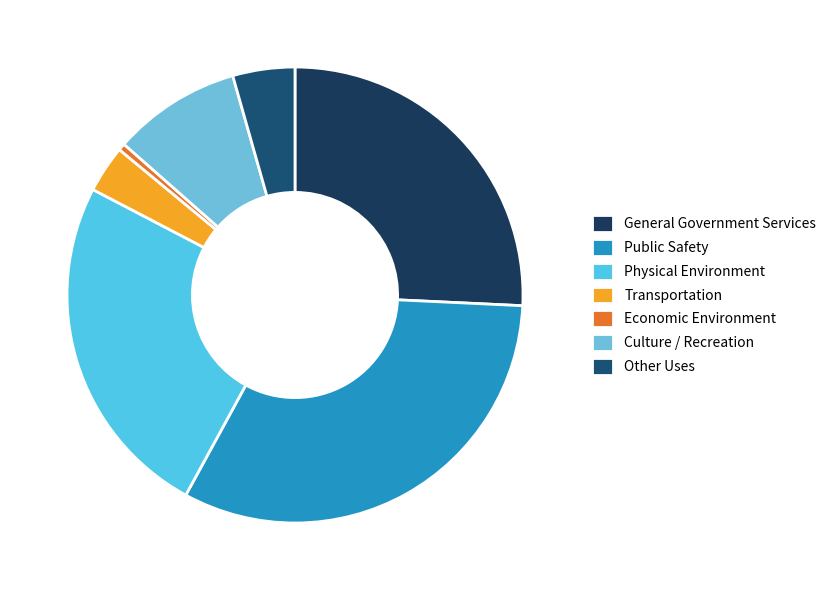

Count the number of slices in the pie.

7